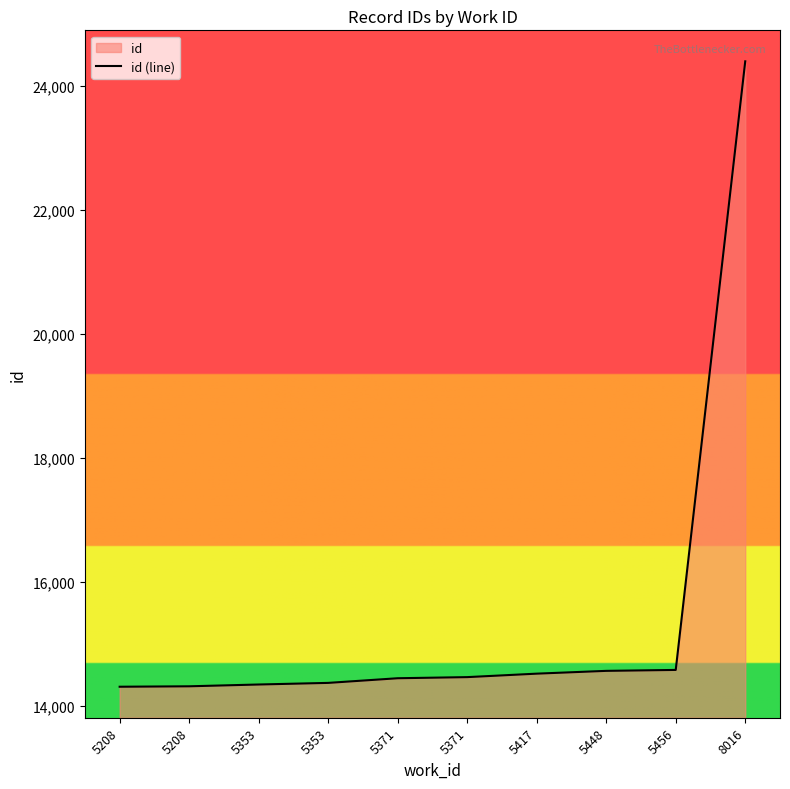

Reading left to right, what are all the values shown in this chart?

14309	14316	14345	14371	14446	14464	14520	14565	14580	24397